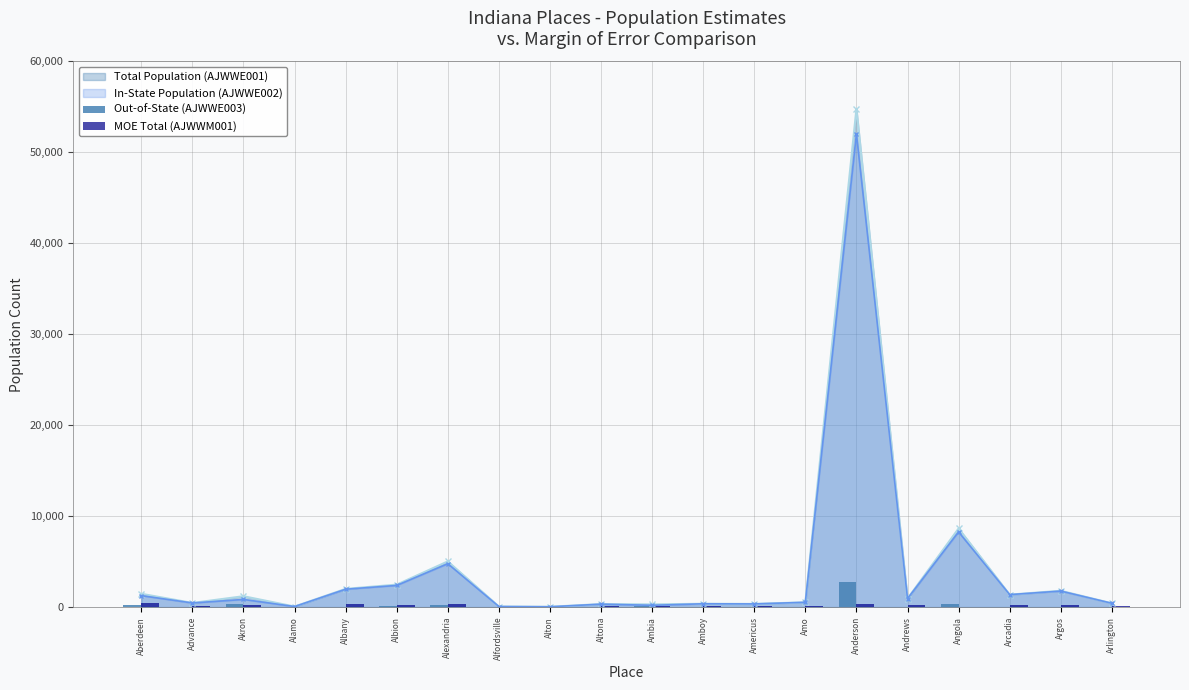

Which label corresponds to the largest value in the chart?

Anderson